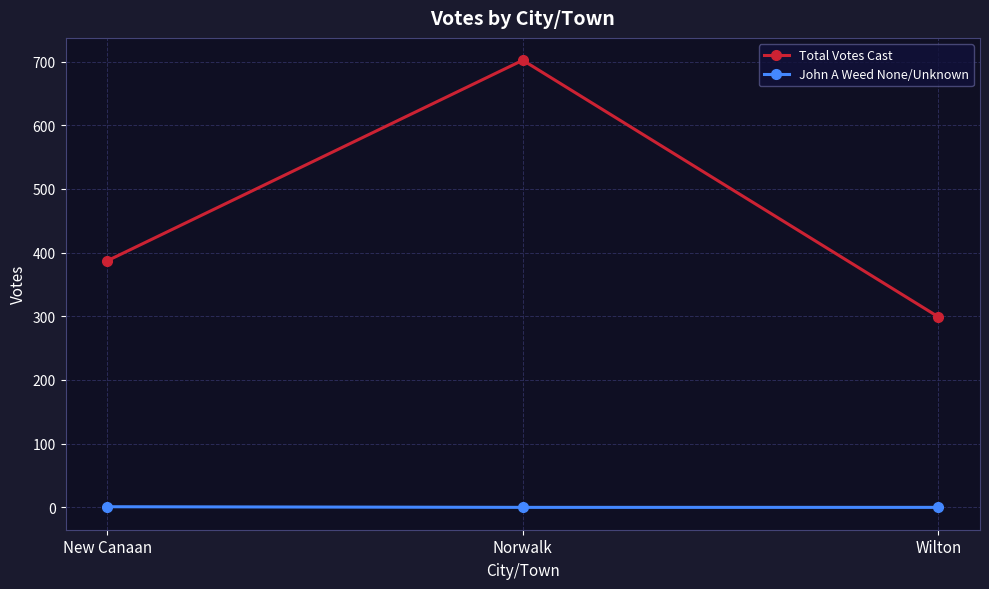

What is the label of the 2nd point from the left?

Norwalk